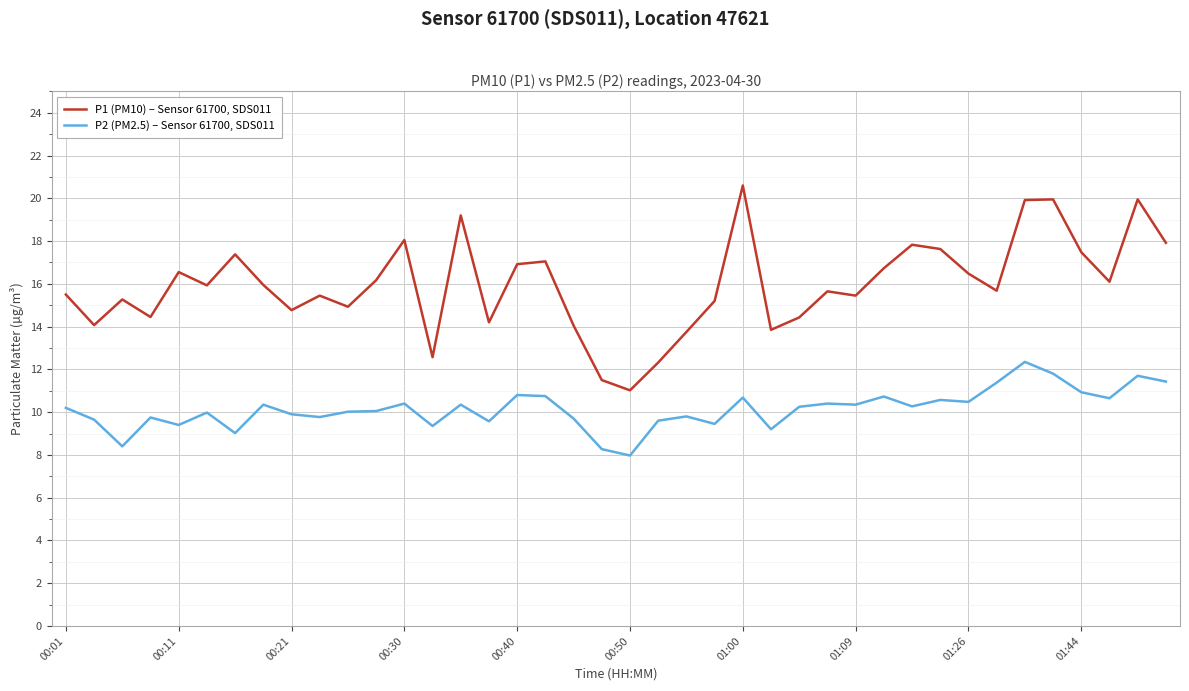

What is the lowest value of the P2 (PM2.5) – Sensor 61700, SDS011 series?

8.0